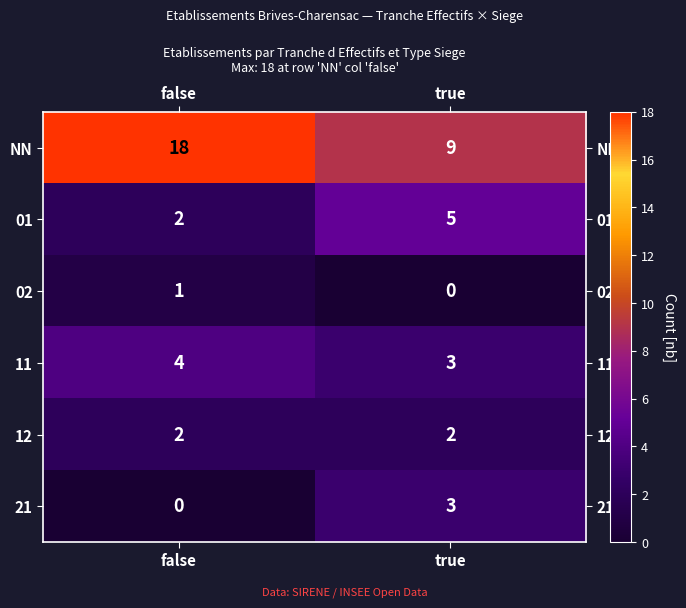

Which series has the widest spread of values?

NN